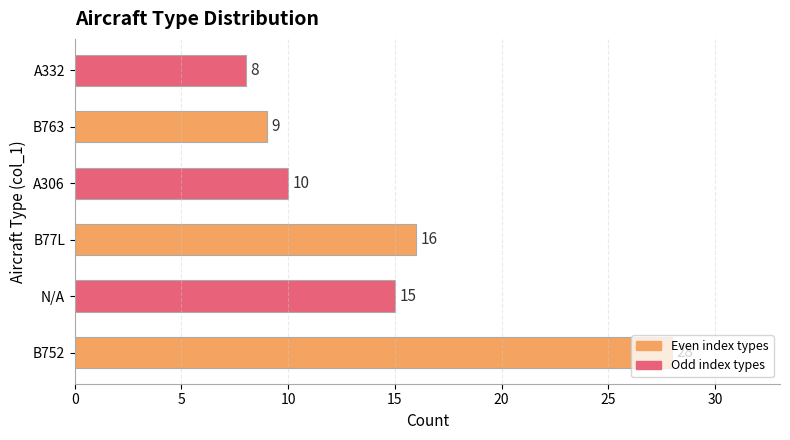

Where is the data nearest to the value 18?

B77L